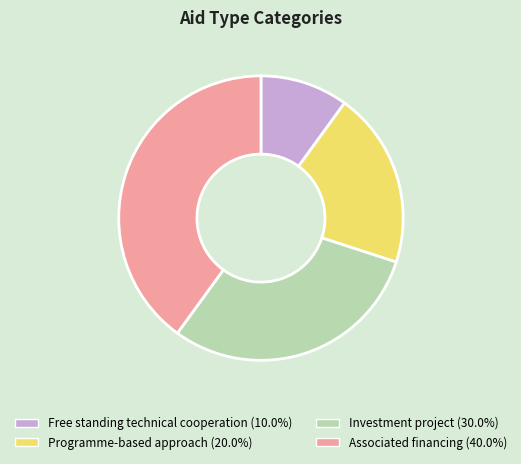

Is there any slice that represents more than half of the pie?

No